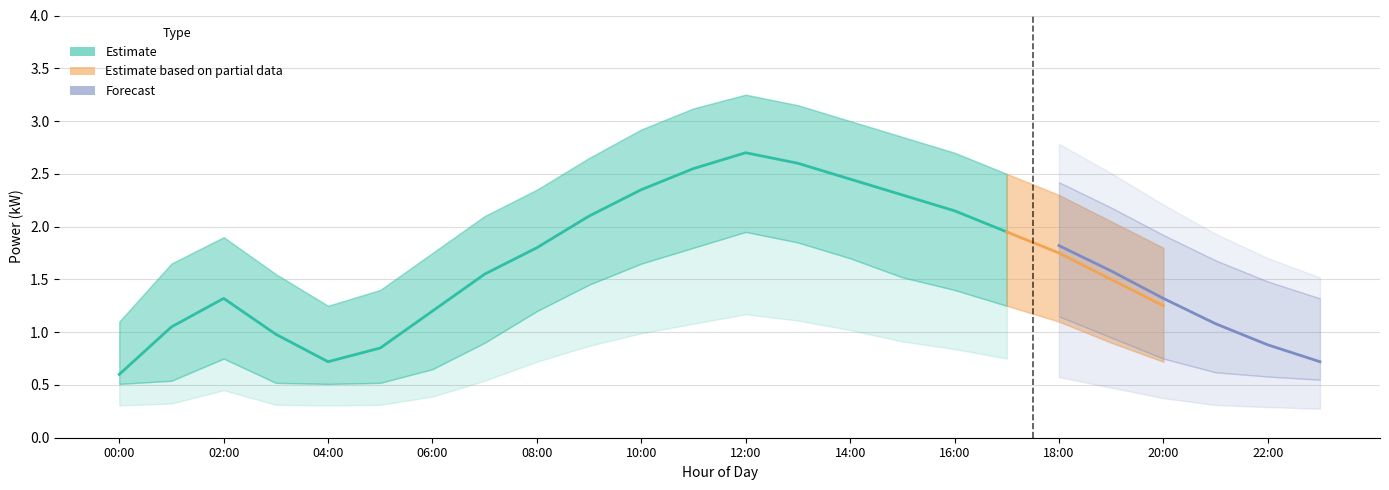

In power_lower, how many points are lower than both neighbors (excluding endpoints)?

1